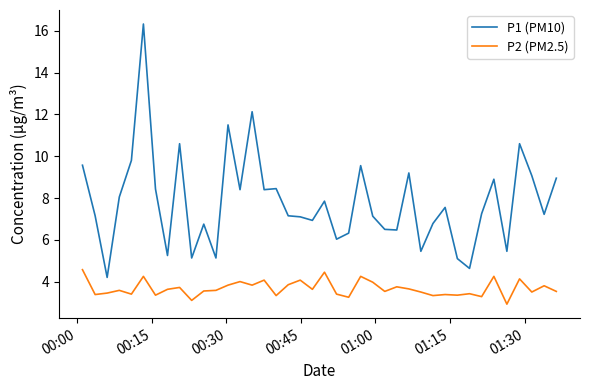

Which series has the largest total across all categories?

P1 (PM10)